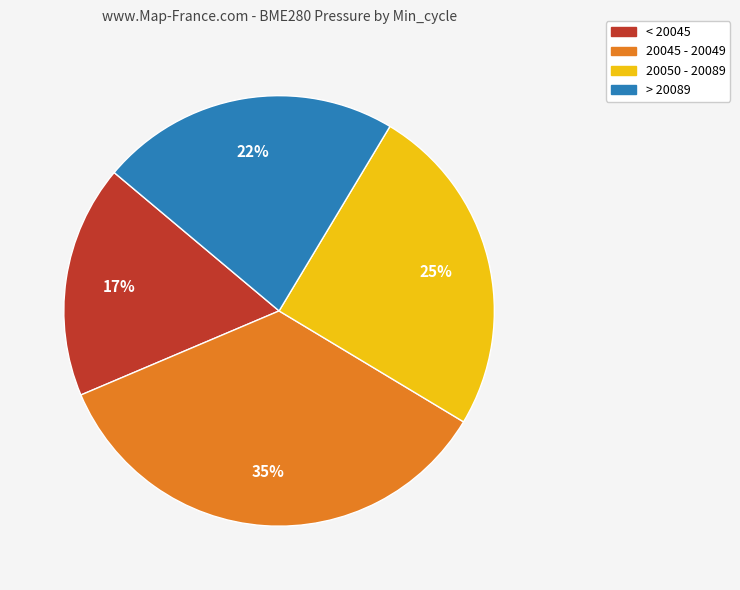

Does any single category account for the majority?

No